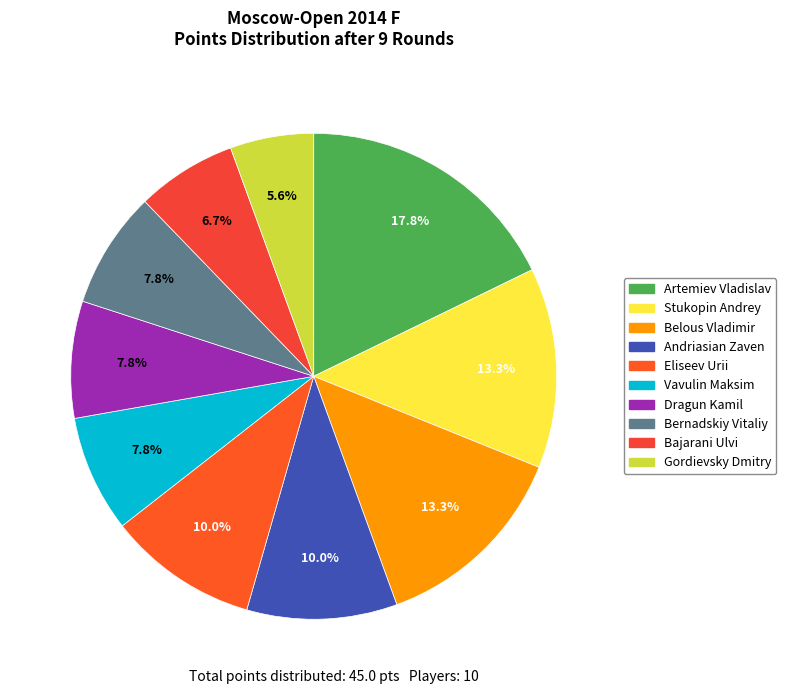

Count the number of slices in the pie.

10